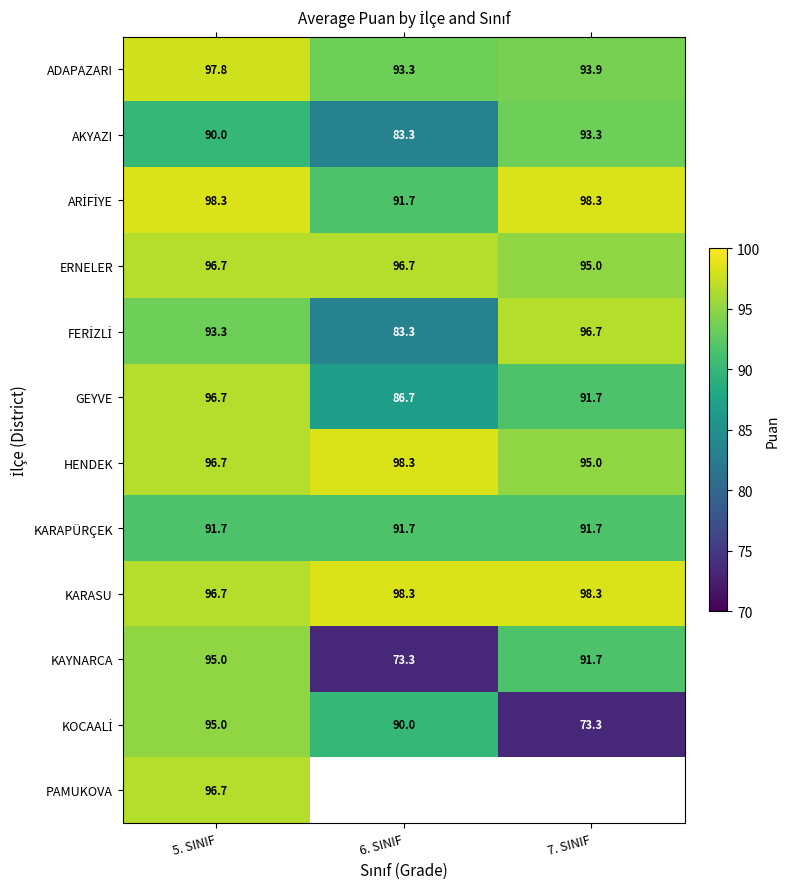

Is the value of AKYAZI at 7. SINIF greater than the value of HENDEK at 6. SINIF?

No